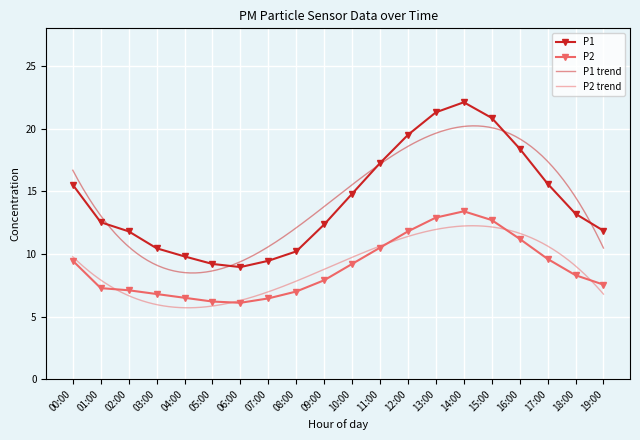

Reading right to left, list all the values displayed in this chart.

P1: 19:00=11.8	18:00=13.2	17:00=15.6	16:00=18.4	15:00=20.9	14:00=22.1	13:00=21.3	12:00=19.5	11:00=17.2	10:00=14.8	09:00=12.3	08:00=10.2	07:00=9.4	06:00=8.9	05:00=9.2	04:00=9.8	03:00=10.4	02:00=11.8	01:00=12.5	00:00=15.5
P2: 19:00=7.5	18:00=8.3	17:00=9.6	16:00=11.2	15:00=12.7	14:00=13.4	13:00=12.9	12:00=11.8	11:00=10.5	10:00=9.2	09:00=7.9	08:00=7.0	07:00=6.5	06:00=6.1	05:00=6.2	04:00=6.5	03:00=6.8	02:00=7.1	01:00=7.3	00:00=9.5